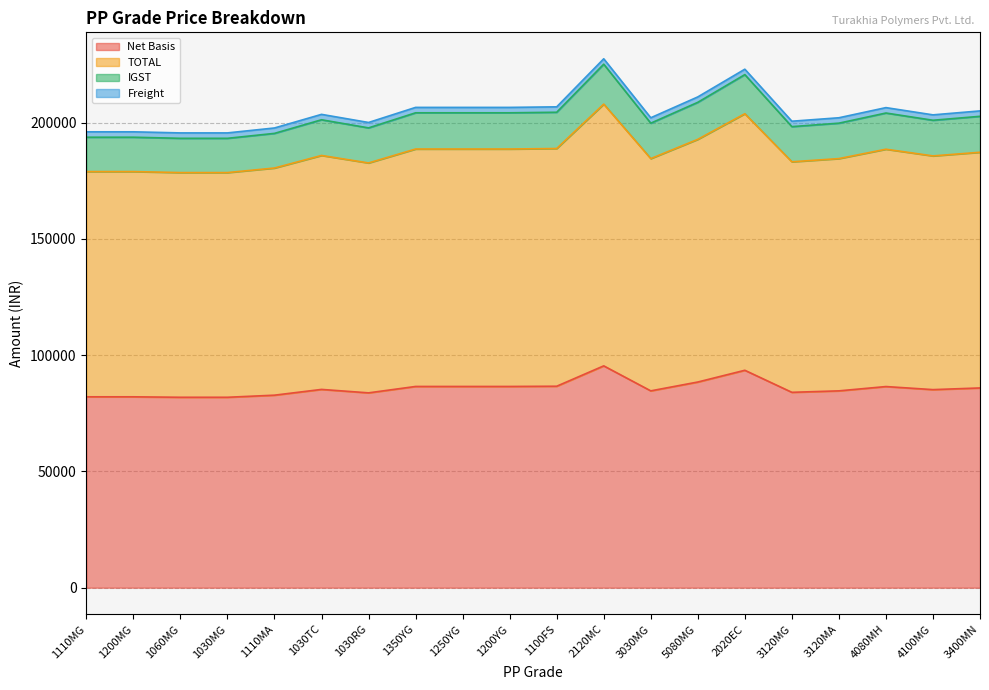

At which category does IGST reach its first local valley?

1030RG